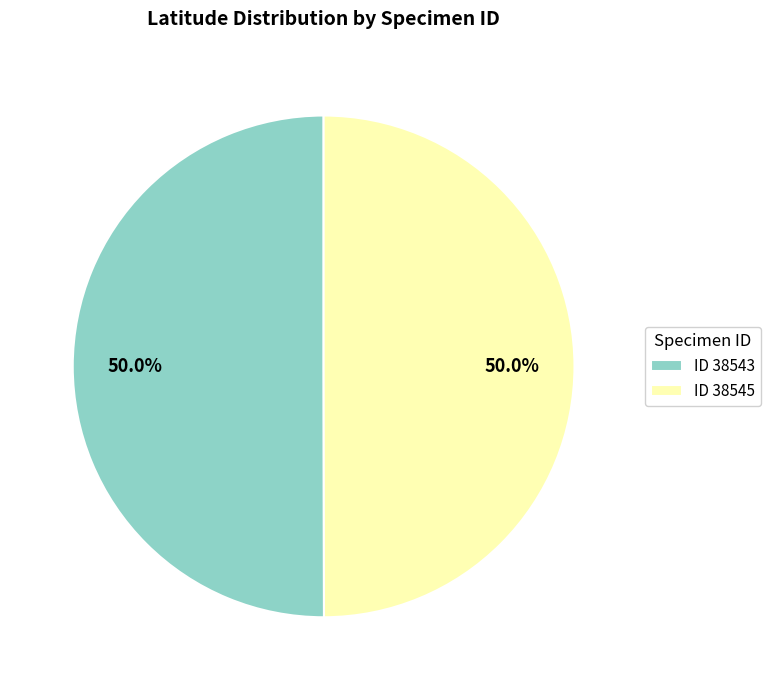

What is the ratio of the value at ID 38545 to the value at ID 38543?

1.0